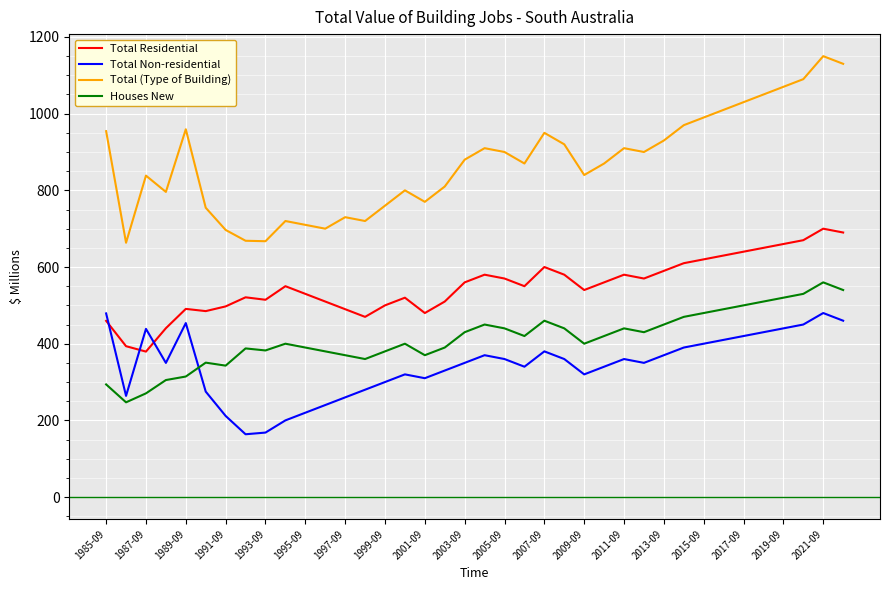

List the series in order of their peak value, highest first.

Total (Type of Building), Total Residential, Houses New, Total Non-residential